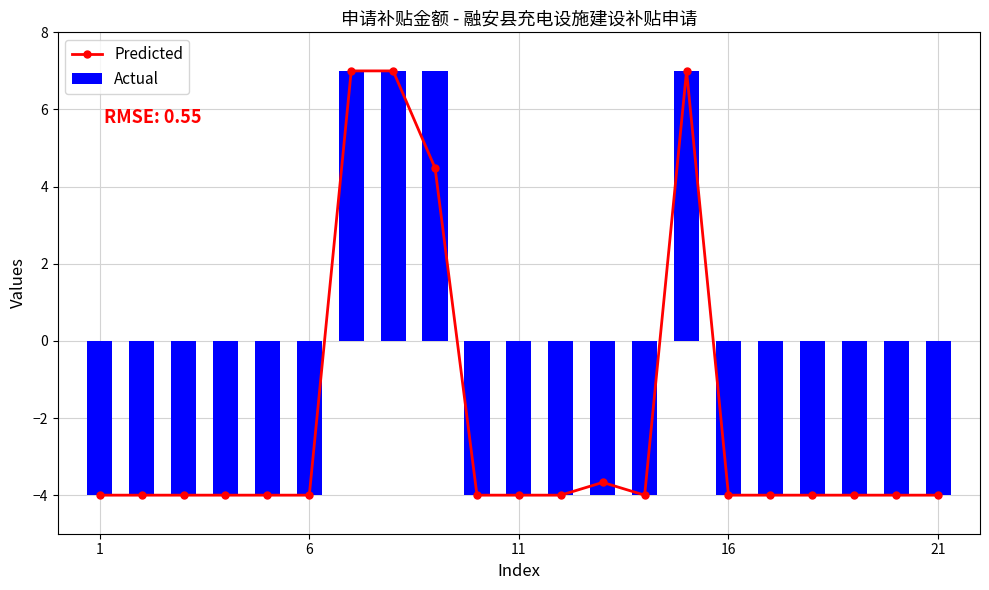

What is the sum of all Actual values?

-40